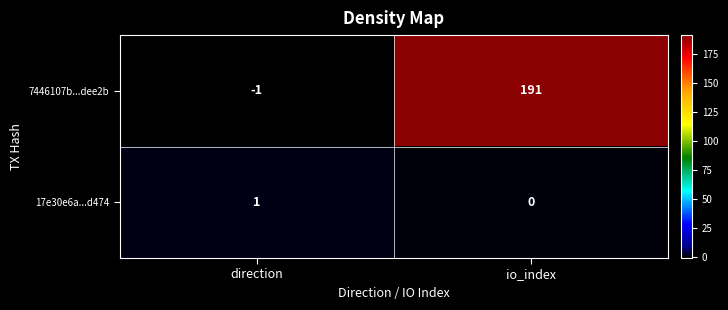

How many series are shown in this chart?

2